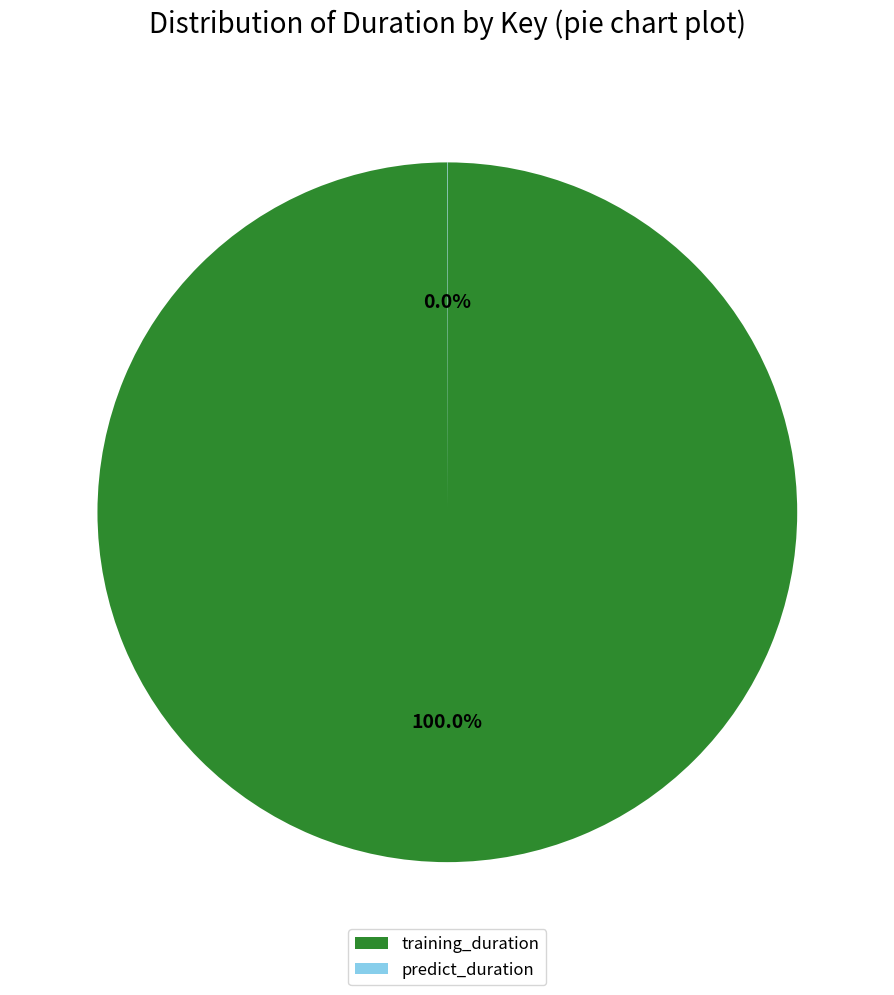

What is the largest slice in the pie chart?

training_duration